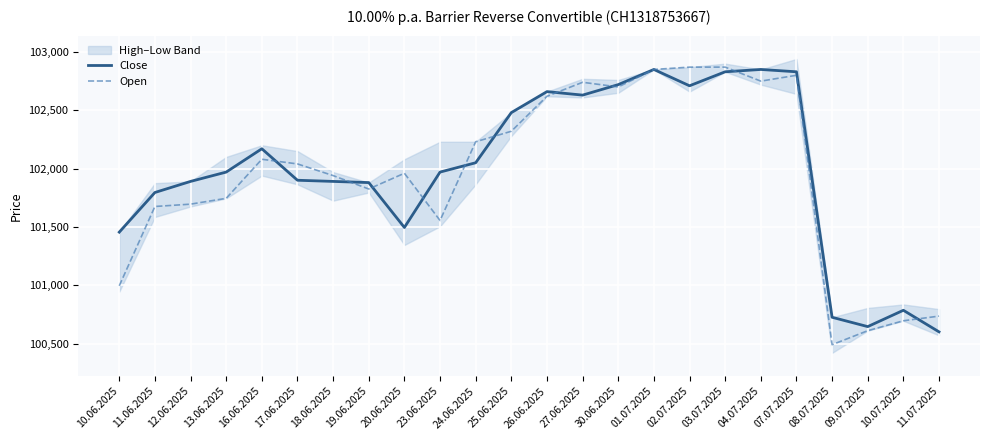

Rank the series by their maximum value, from highest to lowest.

Open, Close